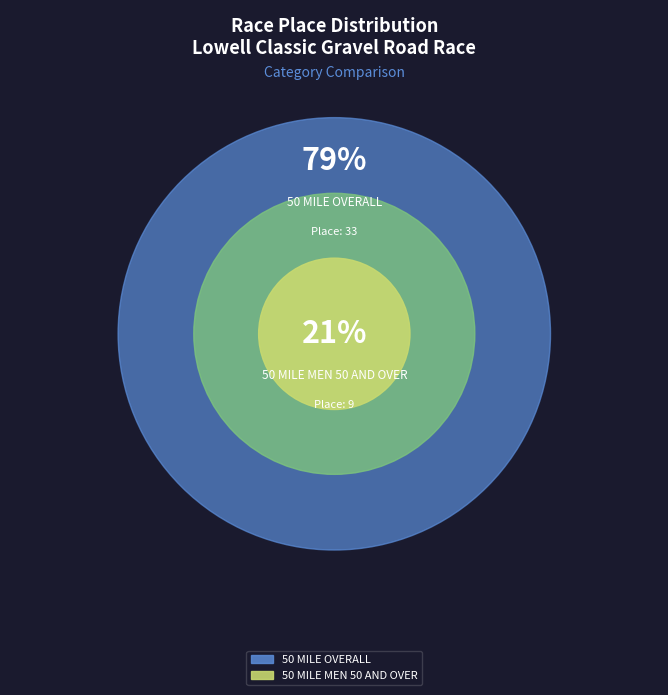

What is the largest slice in the pie chart?

50 MILE OVERALL